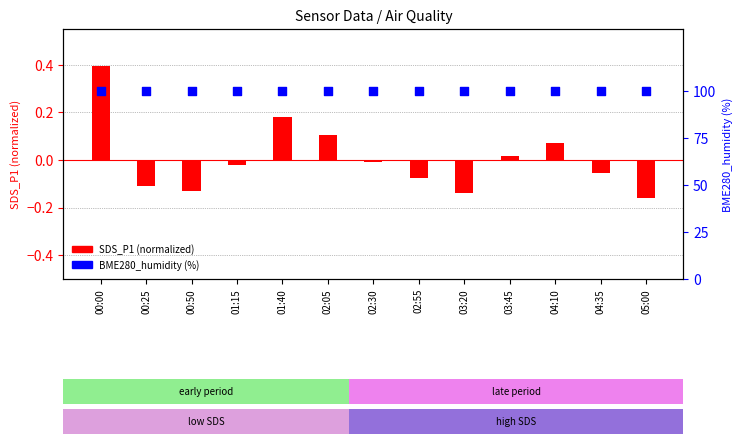

At how many categories does at least one series exceed 35?

13